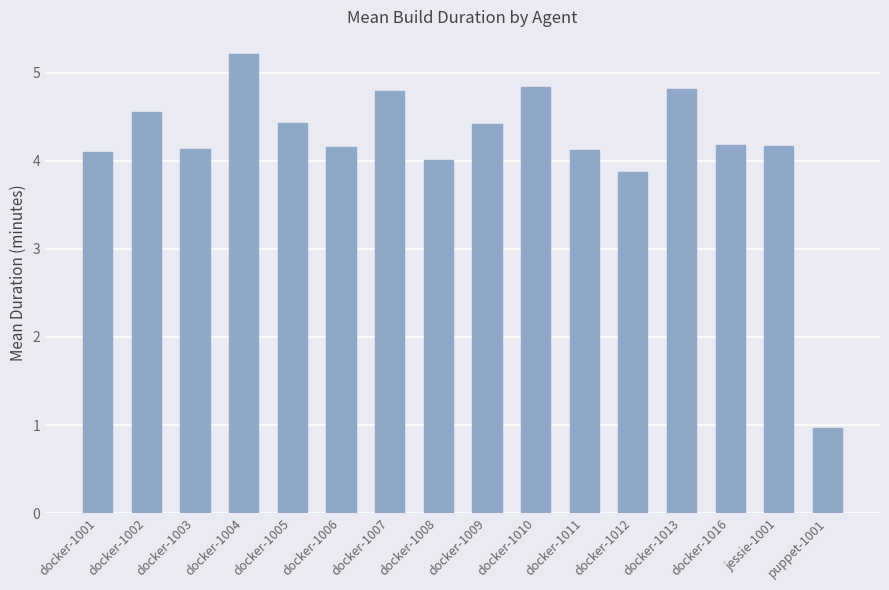

What is the label of the 16th bar from the left?

puppet-1001